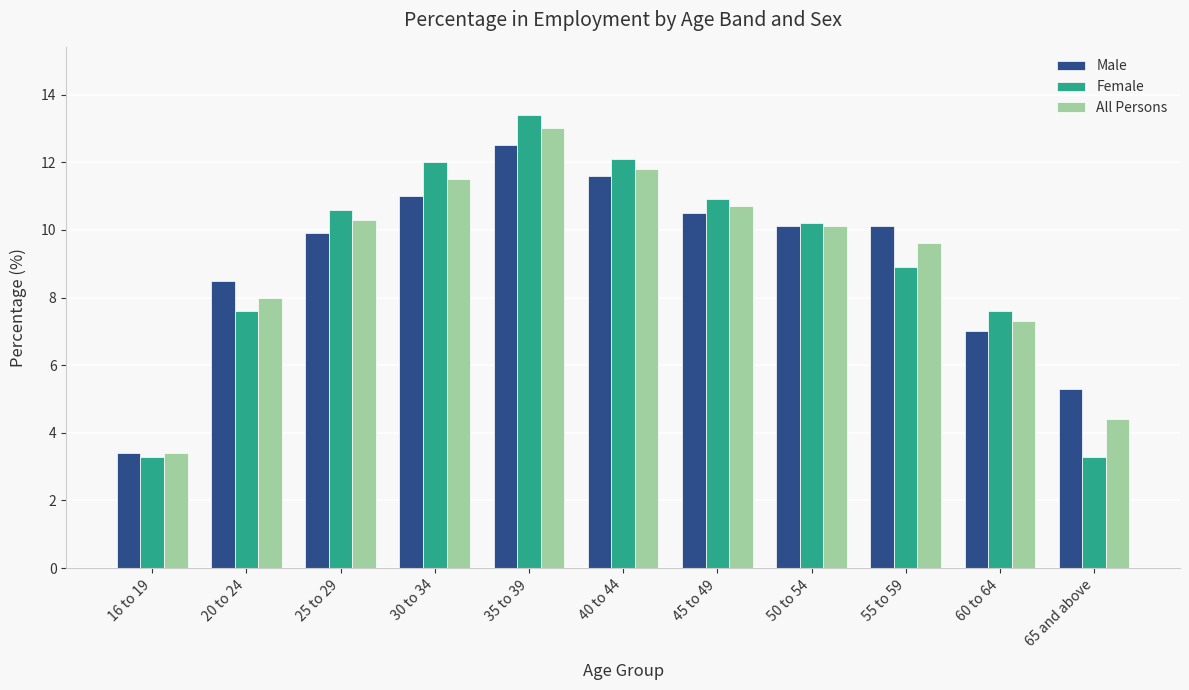

Between 40 to 44 and 60 to 64, which series saw the biggest shift?

Male